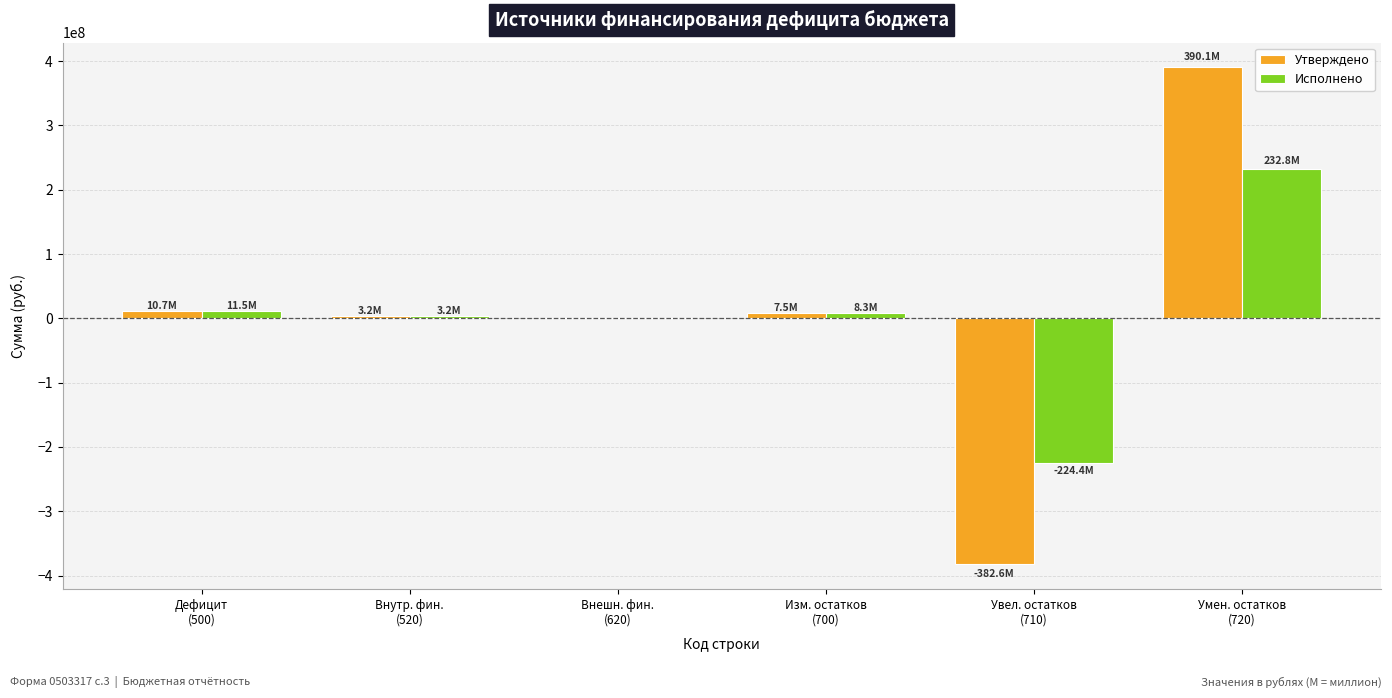

What is the sum of all Утверждено values?

28824269.3